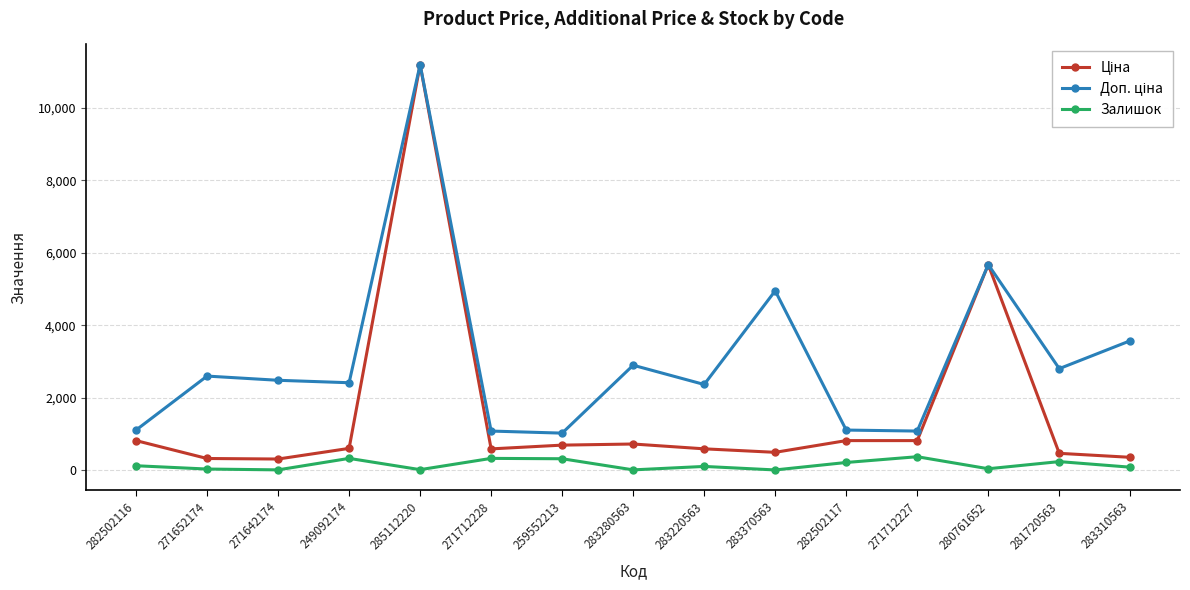

What is the total value across all series at 271712228?

1999.6